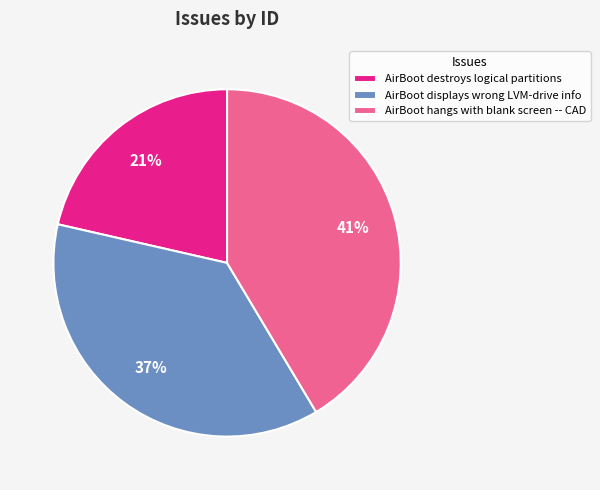

Is it true that AirBoot displays wrong LVM-drive info is 45% of the pie?

False